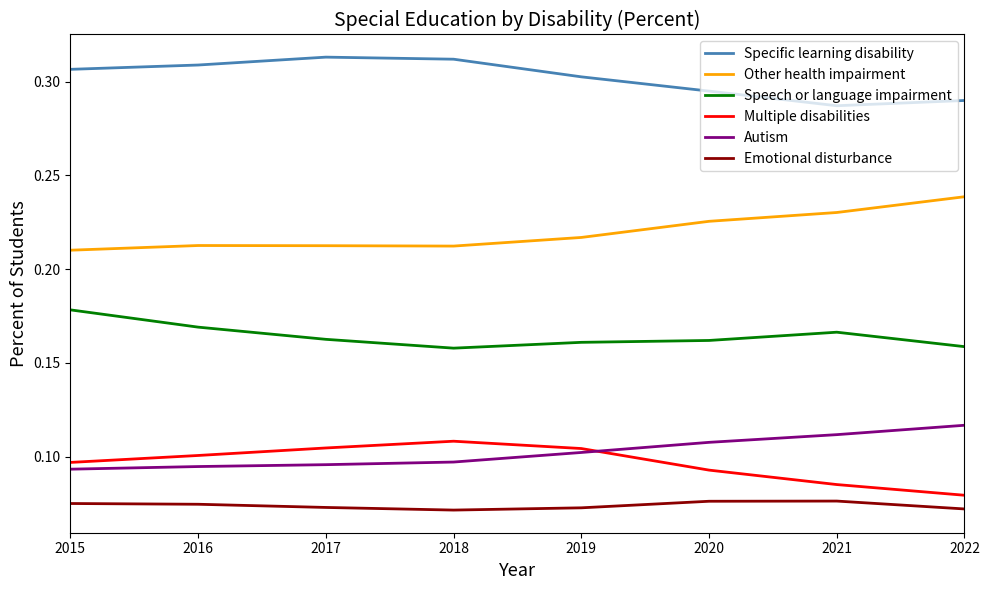

At which label does Speech or language impairment reach its peak?

2015